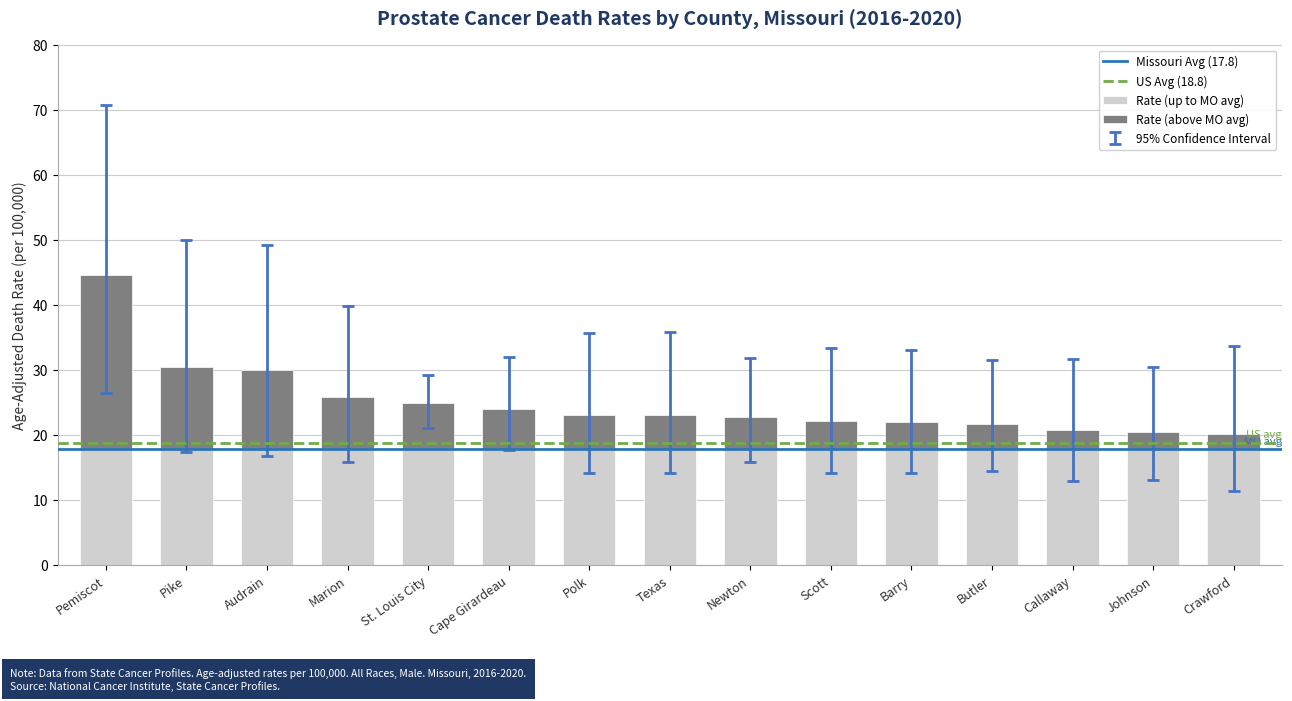

What is the total value across all series at Newton?

22.8